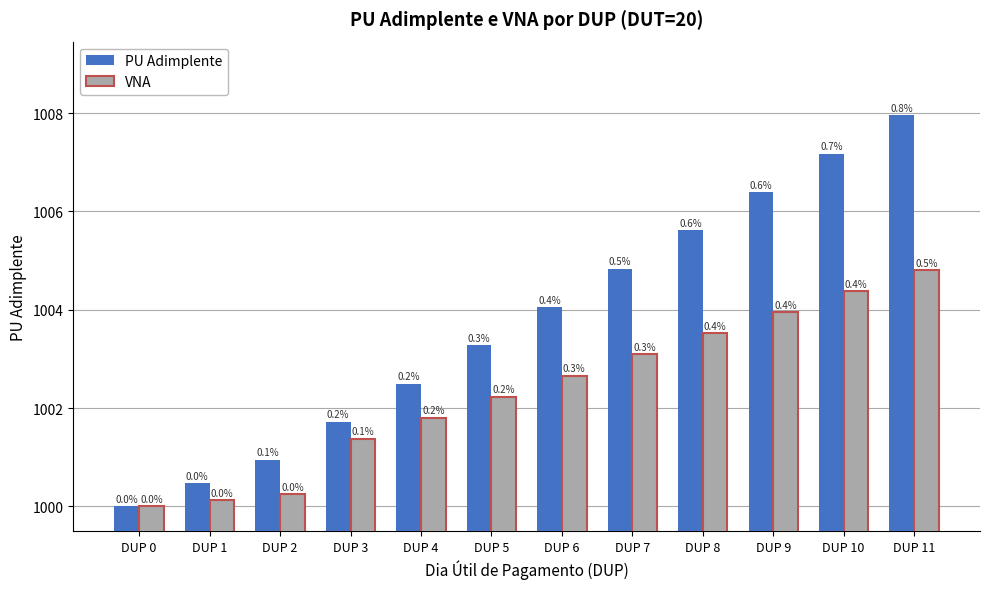

At which label is PU Adimplente closest to 1003?

DUP 5